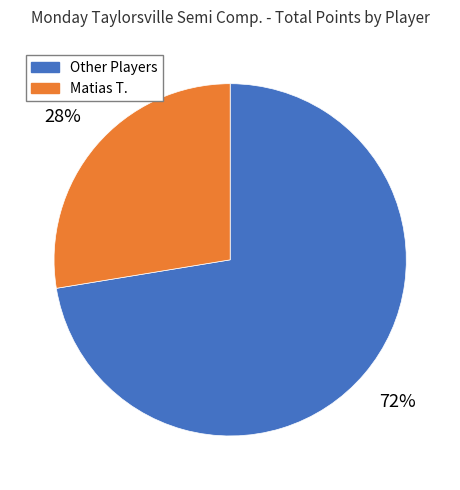

The Matias T. slice represents 28% of the pie. True or false?

True